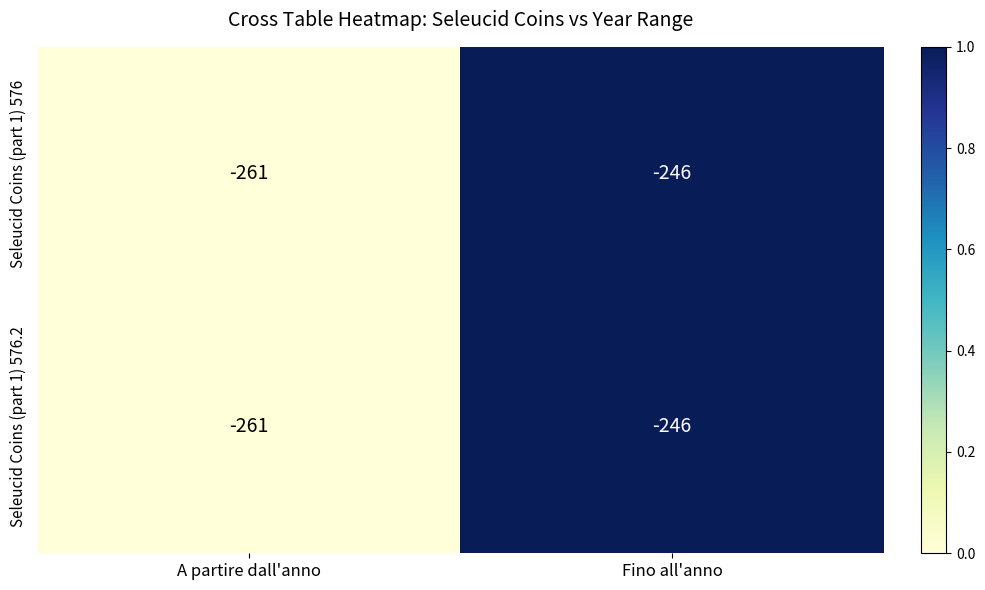

Which category has the lowest value across all series?

A partire dall'anno